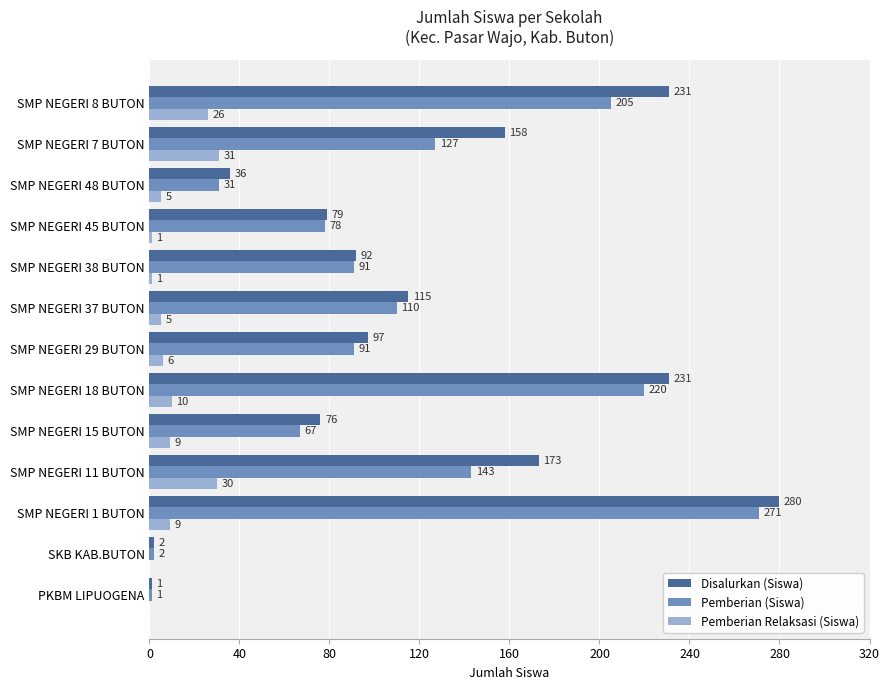

What is the sum of all Disalurkan (Siswa) values?

1571